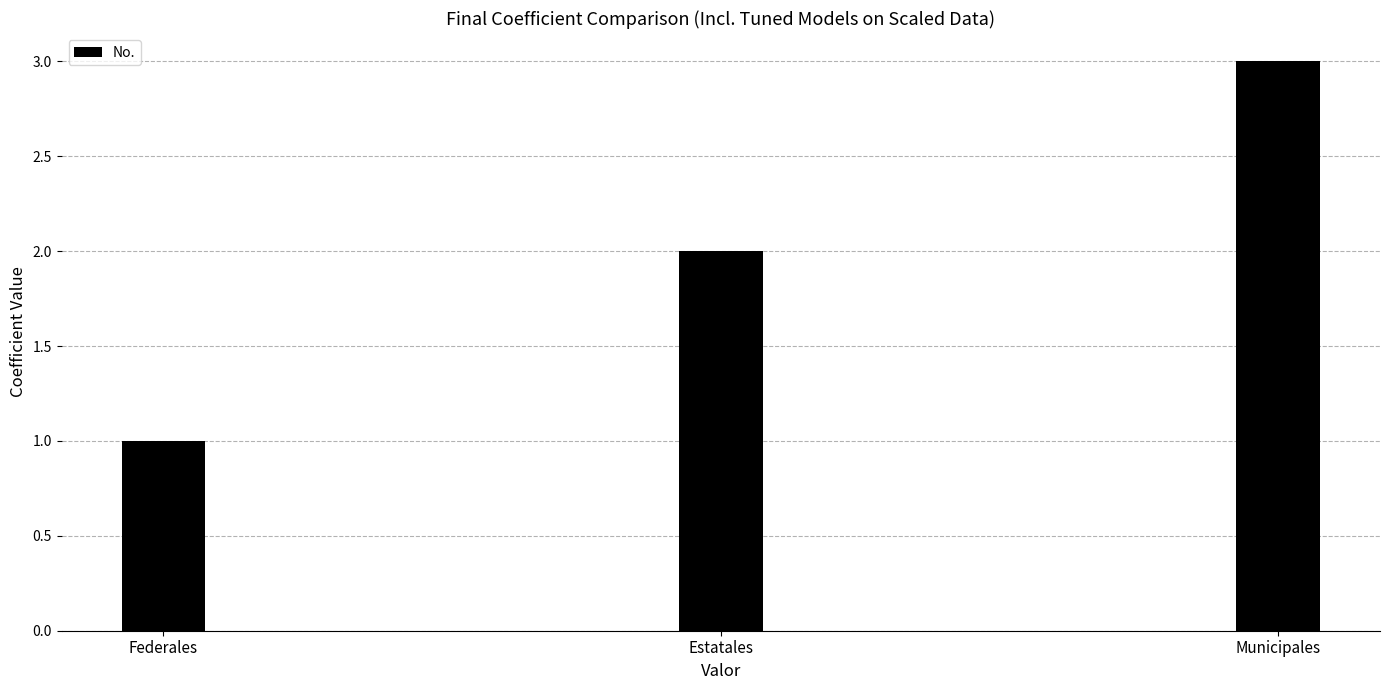

What is the value of the 3rd bar from the left?

3